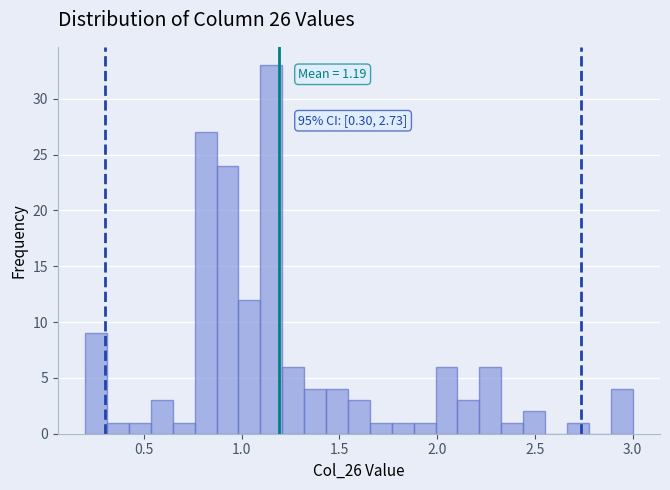

Read against the x-axis, roughly where is the centre of the tallest bar?

1.15